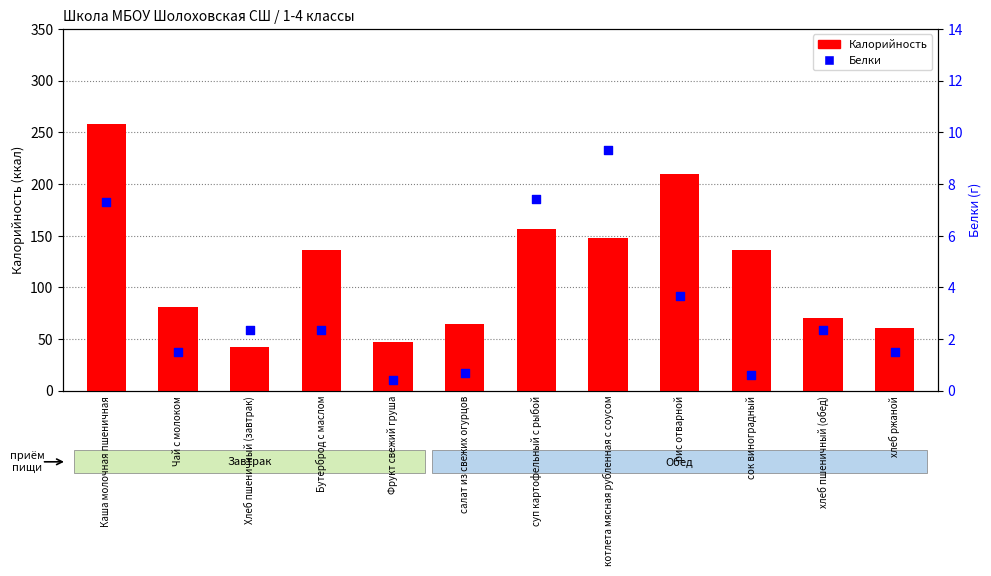

Which series has the largest total across all categories?

Калорийность